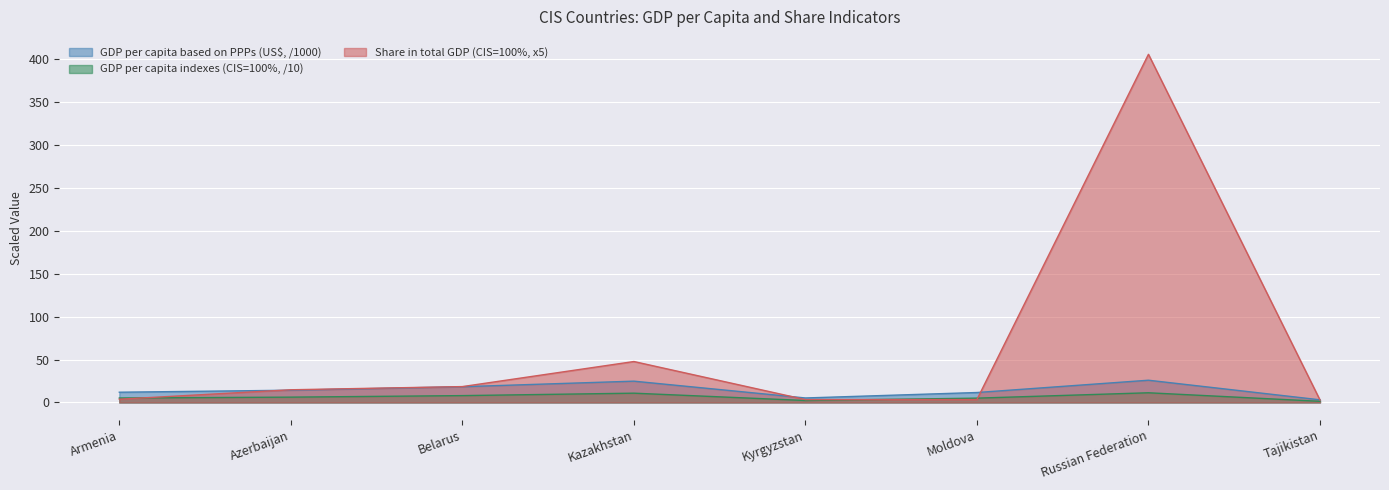

Reading left to right, extract all data points from this chart.

GDP per capita based on PPPs (US$): Armenia=12.0	Azerbaijan=14.3	Belarus=18.4	Kazakhstan=24.8	Kyrgyzstan=5.3	Moldova=11.6	Russian Federation=25.9	Tajikistan=3.1
GDP per capita indexes (CIS=100%): Armenia=5.2	Azerbaijan=6.2	Belarus=8.0	Kazakhstan=10.8	Kyrgyzstan=2.3	Moldova=5.0	Russian Federation=11.3	Tajikistan=1.4
Share in total GDP (CIS=100%): Armenia=3.8	Azerbaijan=14.8	Belarus=18.5	Kazakhstan=47.7	Kyrgyzstan=3.4	Moldova=3.4	Russian Federation=405.6	Tajikistan=2.9